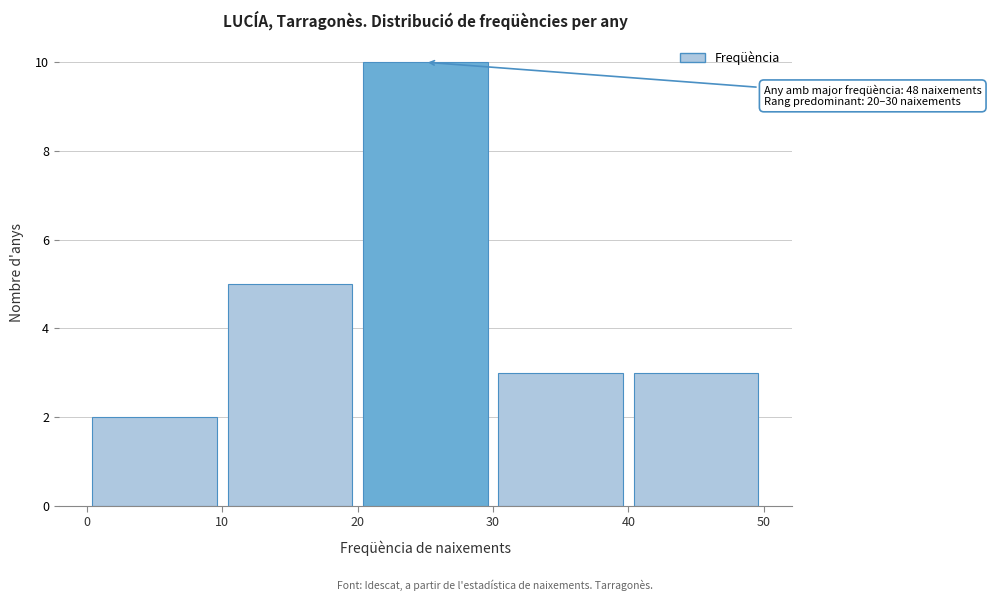

Over which range of the x-axis is the bar tallest?

20 to 30